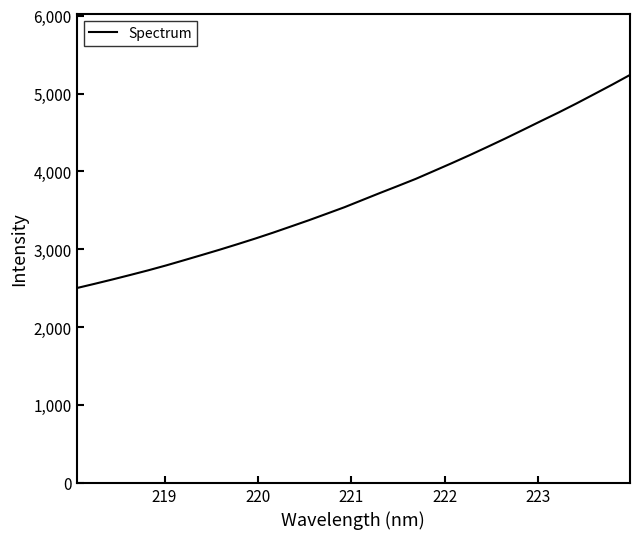

What is the difference between the maximum and minimum values?

2737.5